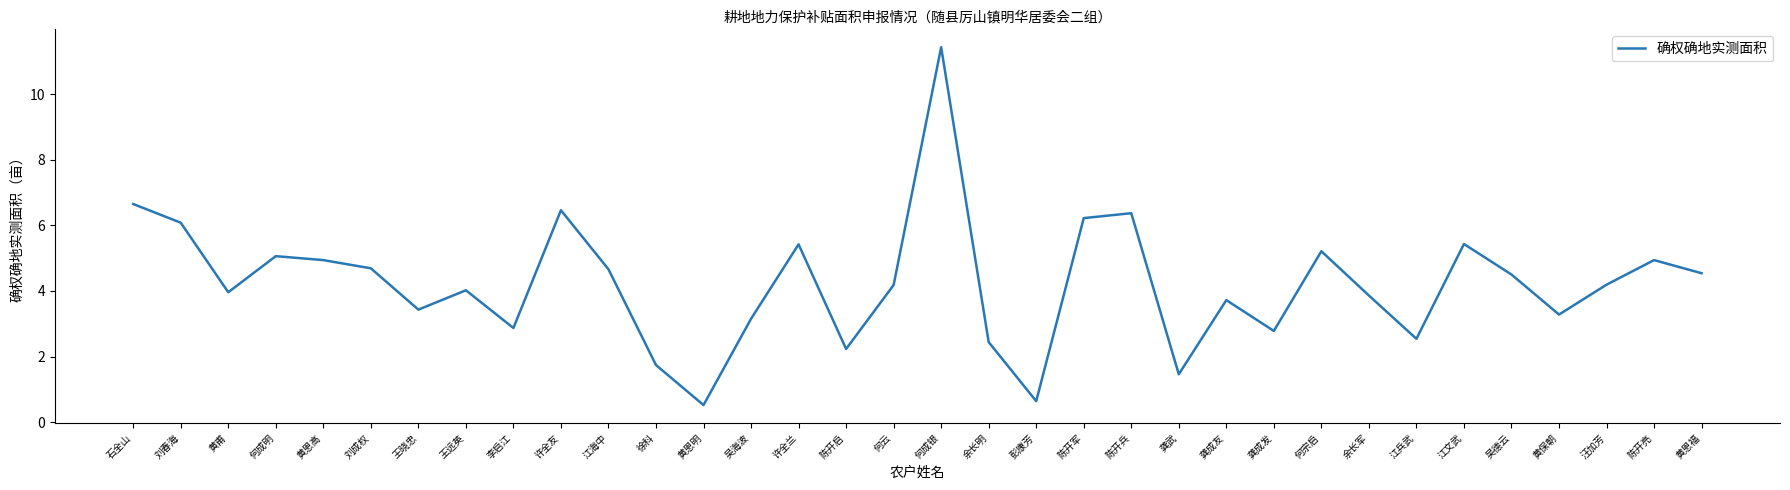

True or false: the data has more than 0 interior local peaks.

True